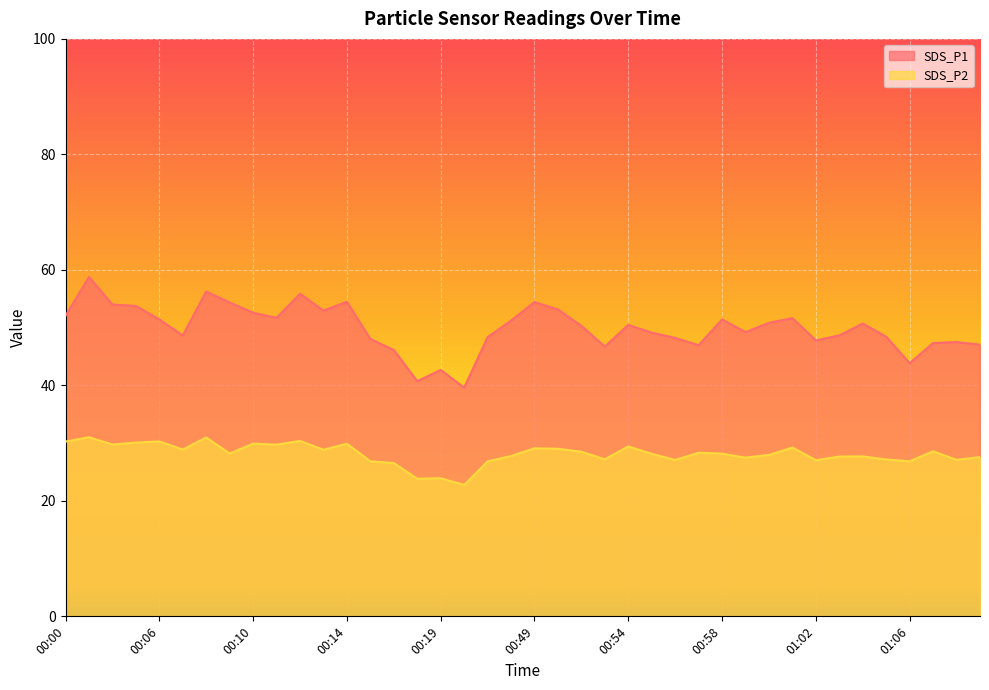

How many interior local valleys does the SDS_P2 series have?

13